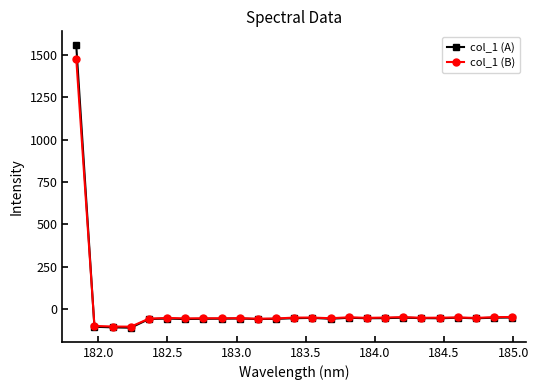

What is the maximum value shown in the chart?

1555.3